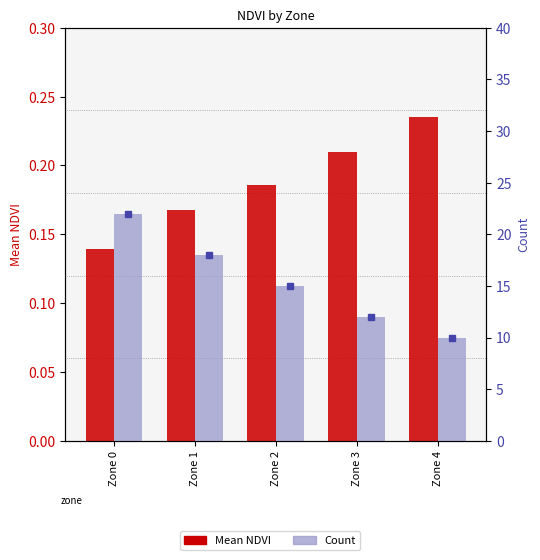

Does the chart contain any negative values?

No